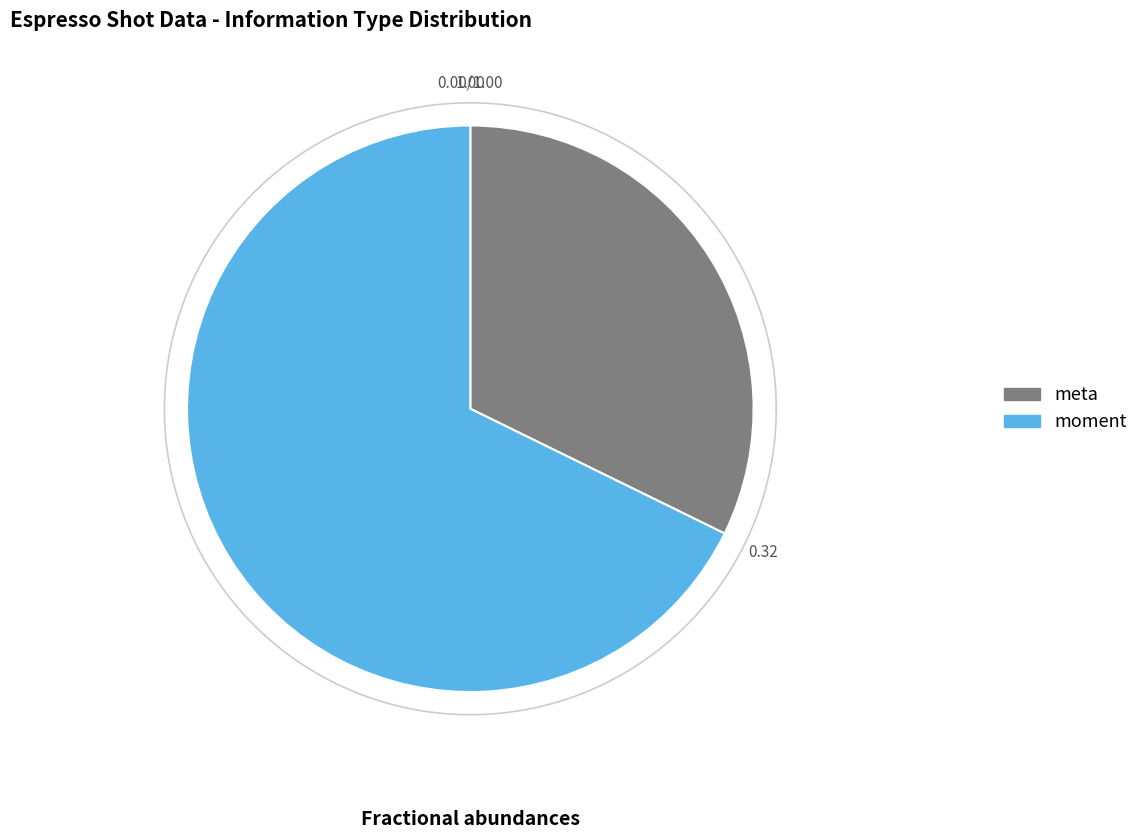

Does any single category account for the majority?

No